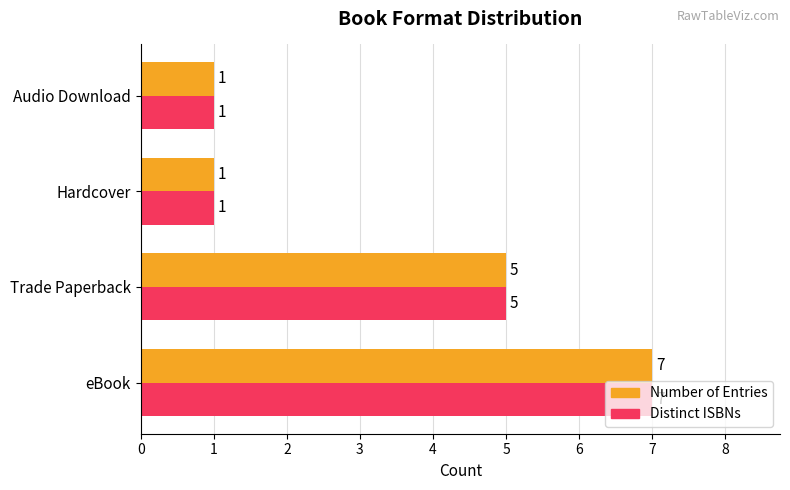

At which label is Number of Entries closest to 4?

Trade Paperback